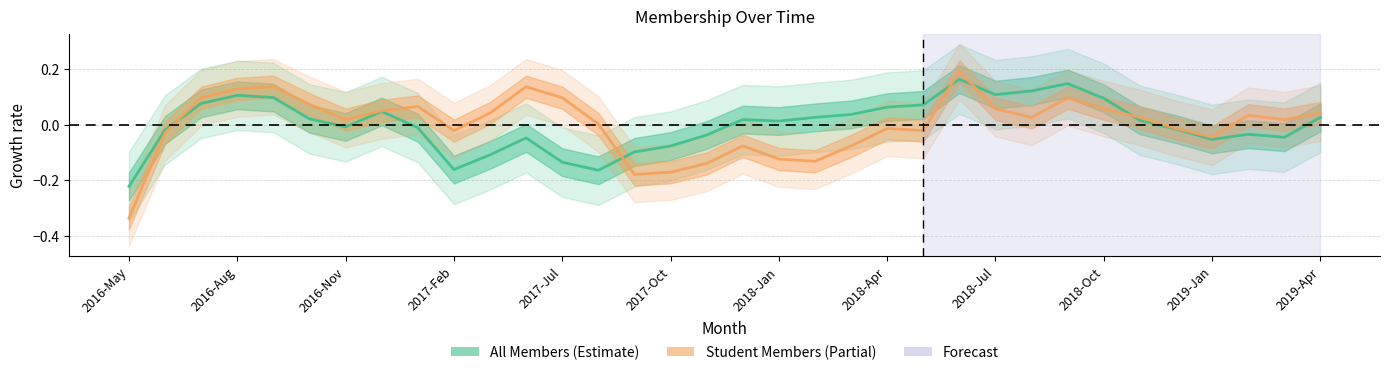

How many lines are shown in the chart?

2